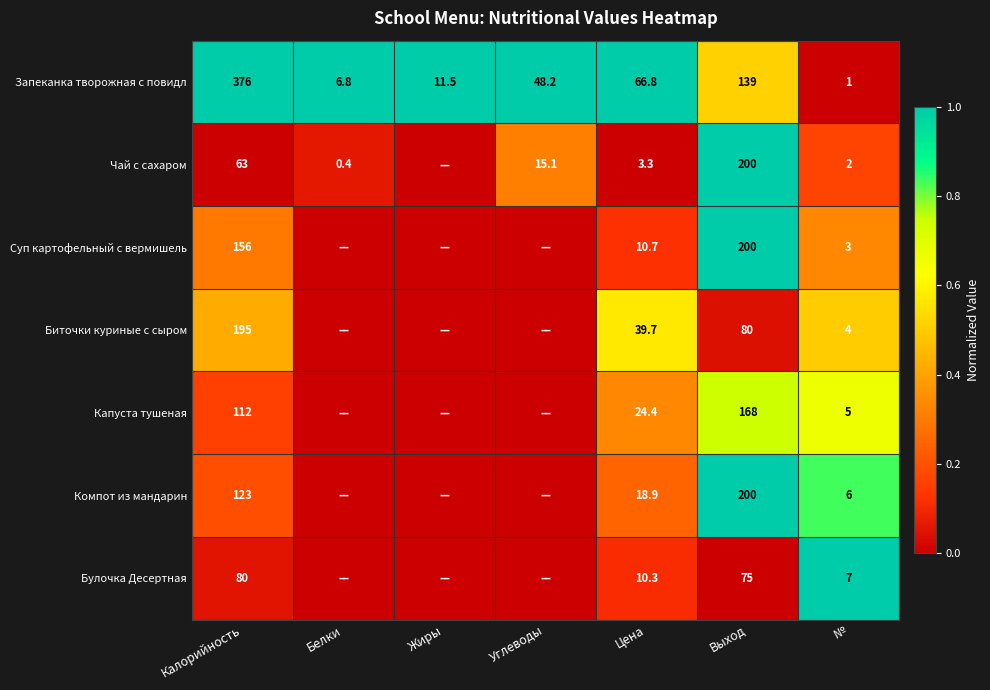

What is the total value across all series at Цена?

174.1